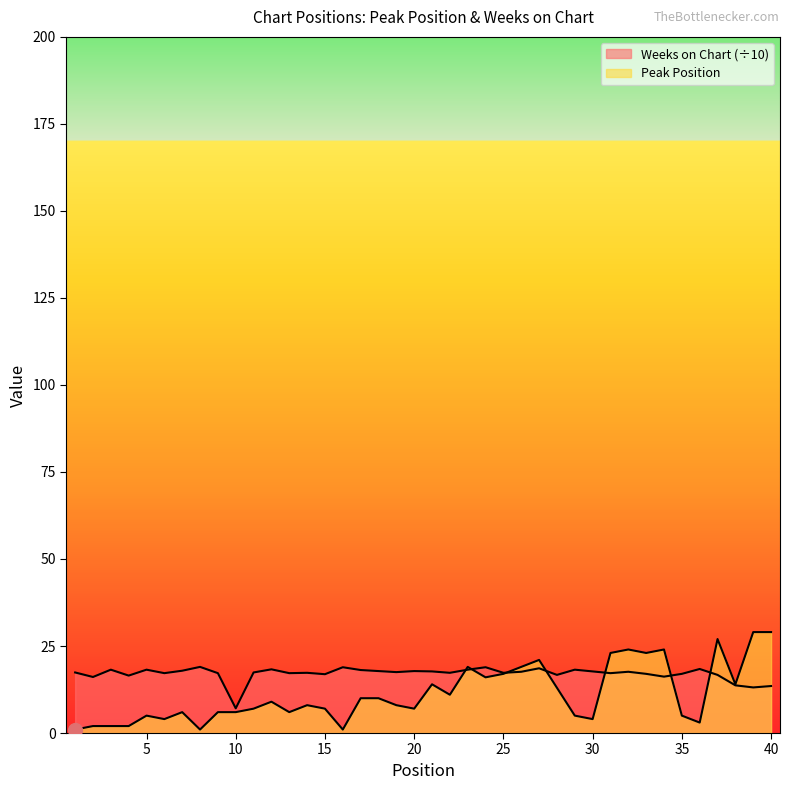

How many data points in Peak Position are above 8?

19